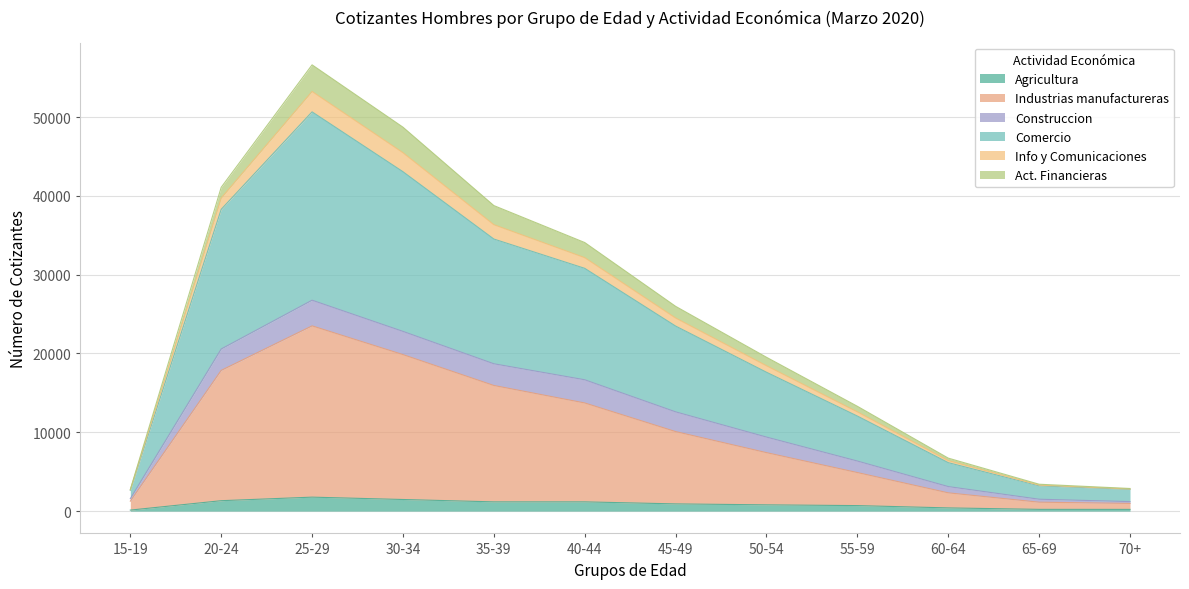

True or false: Agricultura and Comercio intersect in this chart.

False